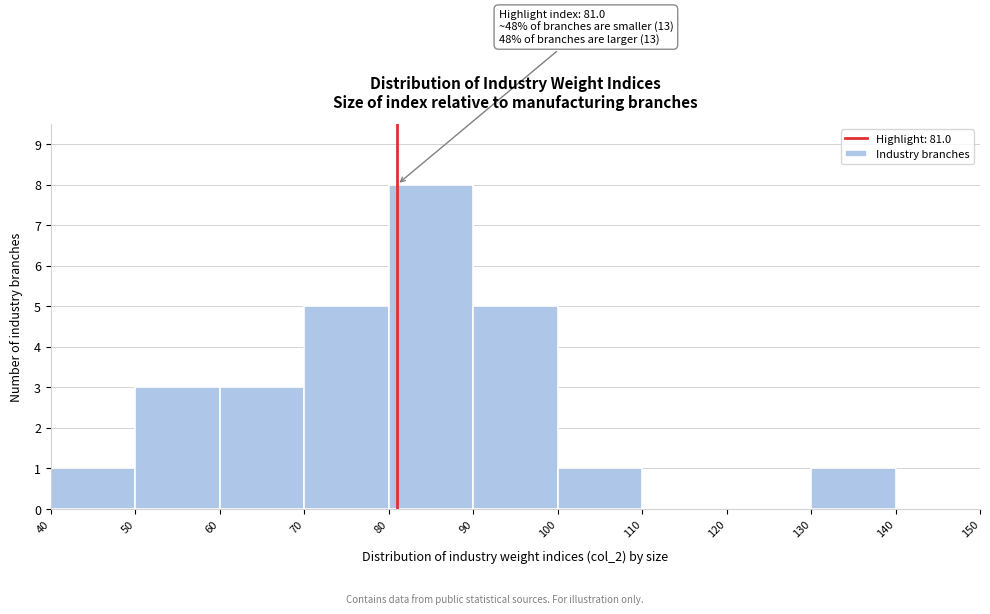

Over which range of the x-axis is the bar tallest?

80 to 90